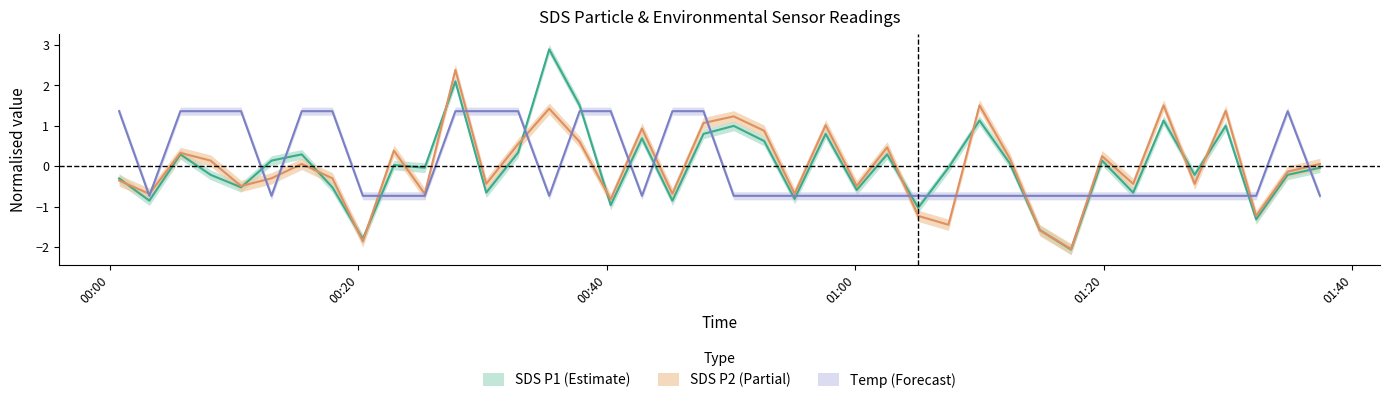

What is the smallest value displayed?

-2.1